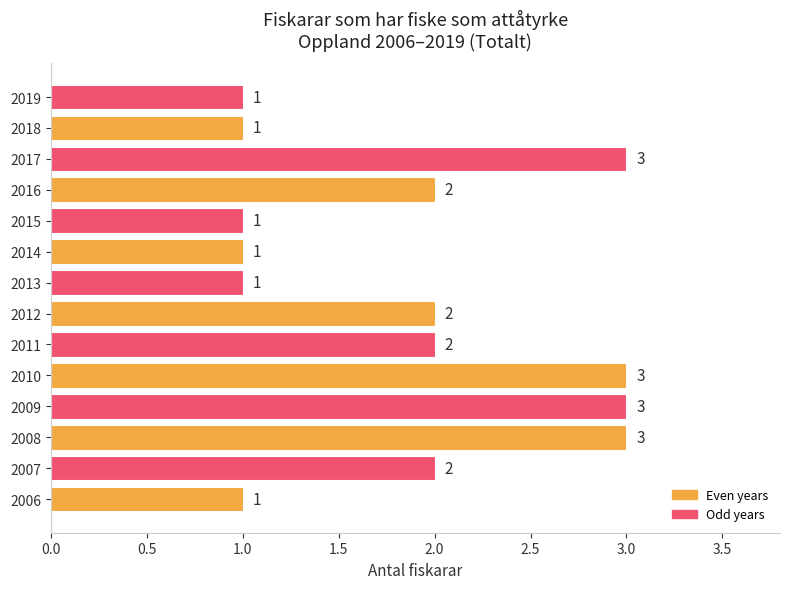

What is the greatest value displayed?

3